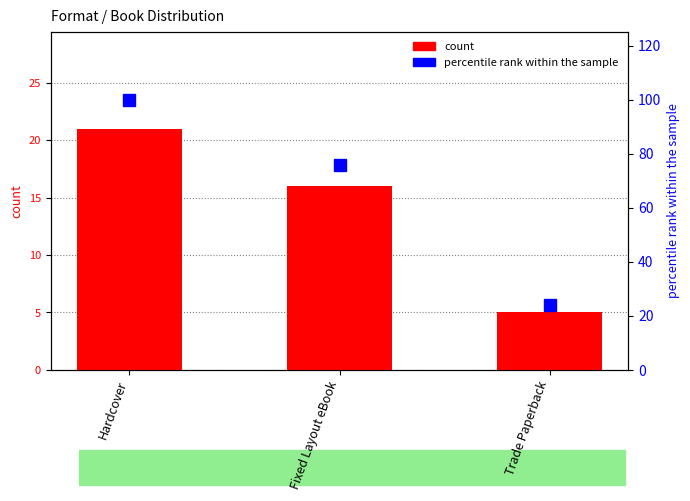

Reading left to right, transcribe all the data shown in this chart.

count: 21	16	5
percentile rank within the sample: 100	76	24